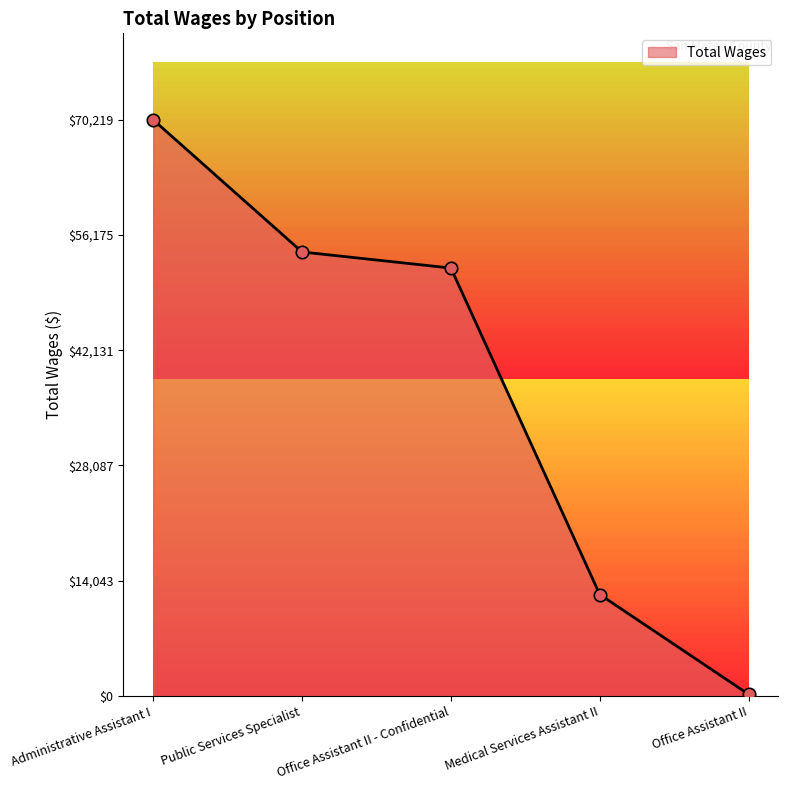

Approximately how many times larger is the value at Medical Services Assistant II compared to Office Assistant II - Confidential?

0.2